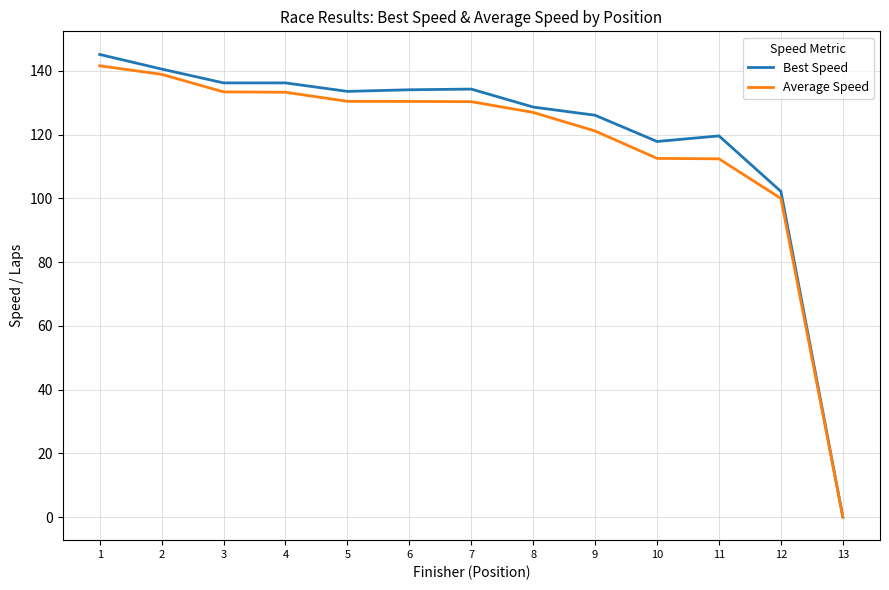

The value of Best Speed at 4 is 136.2. True or false?

True